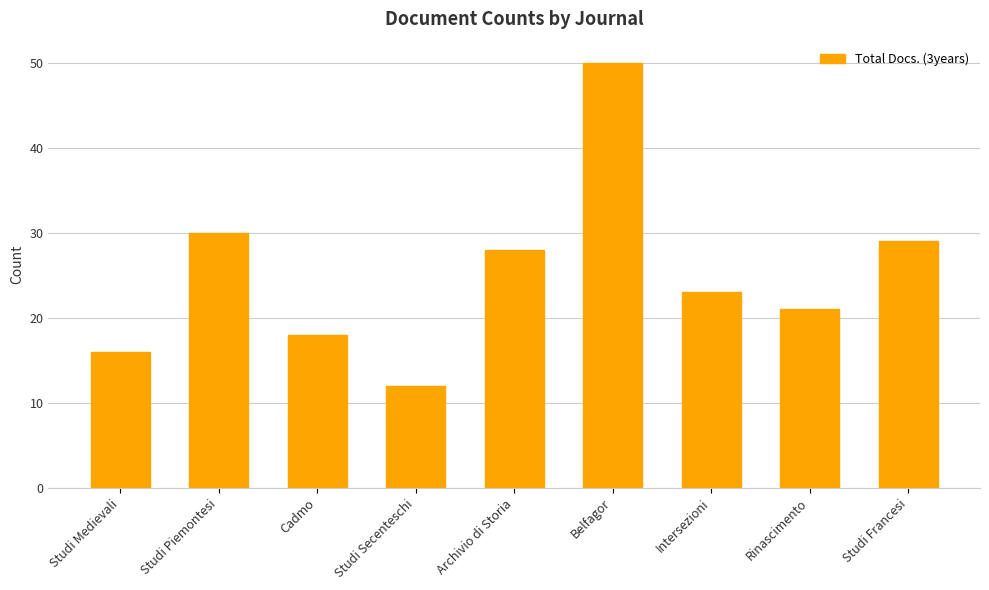

Reading left to right, what are all the values shown in this chart?

Studi Medievali=16	Studi Piemontesi=30	Cadmo=18	Studi Secenteschi=12	Archivio di Storia=28	Belfagor=50	Intersezioni=23	Rinascimento=21	Studi Francesi=29